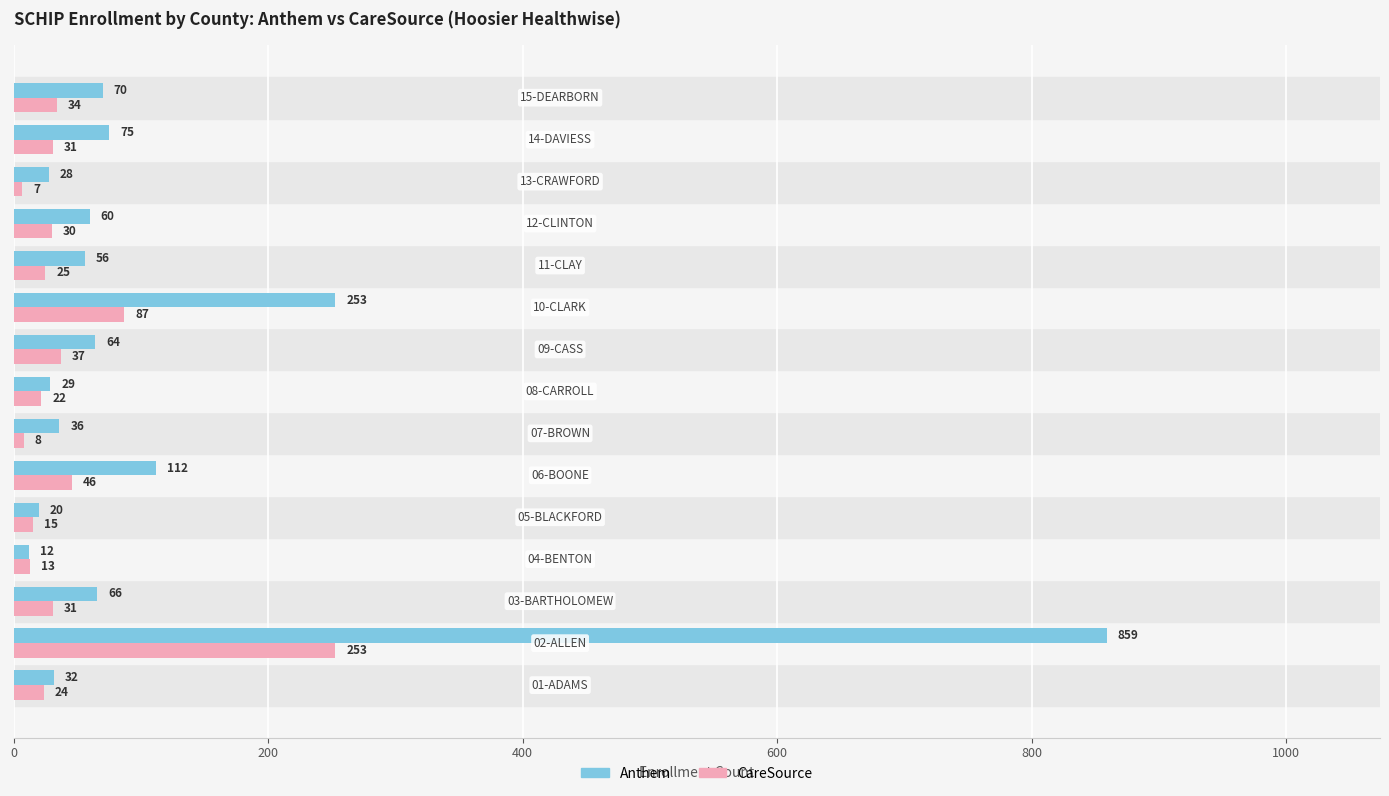

Which series has the largest total across all categories?

Anthem